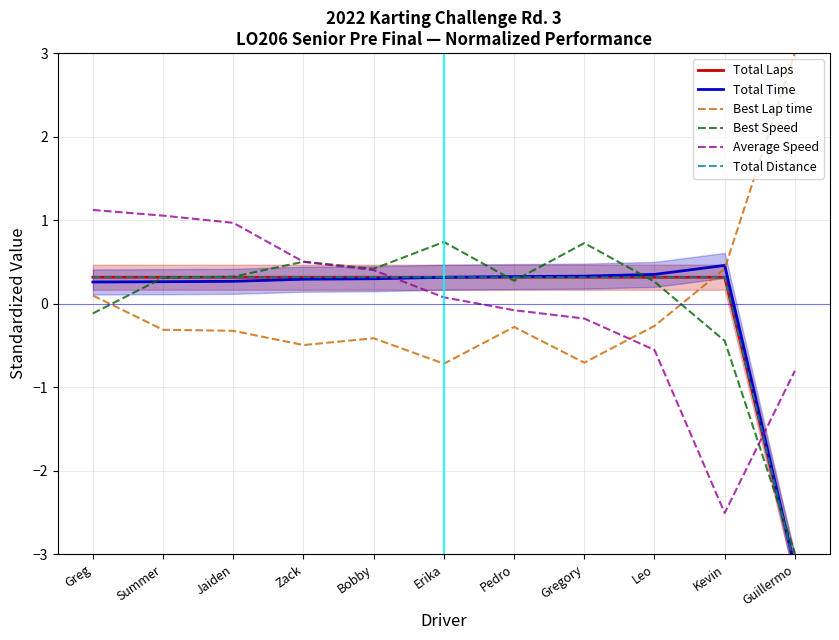

Is the value of Total Time at Kevin greater than the value of Best Lap time at Gregory?

Yes